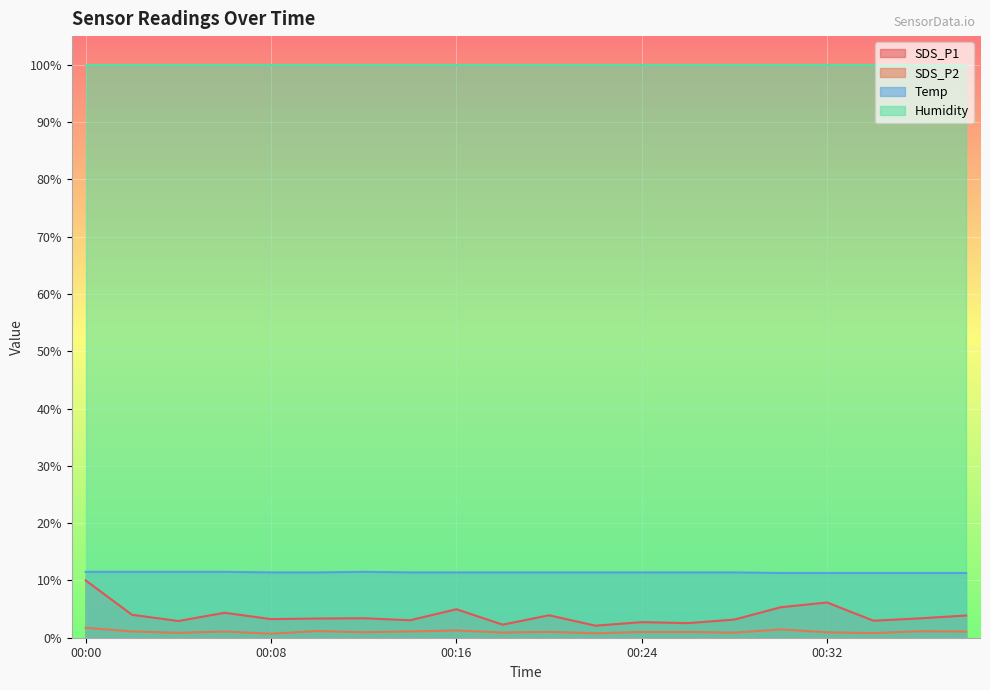

True or false: Temp and SDS_P1 cross at least once.

False